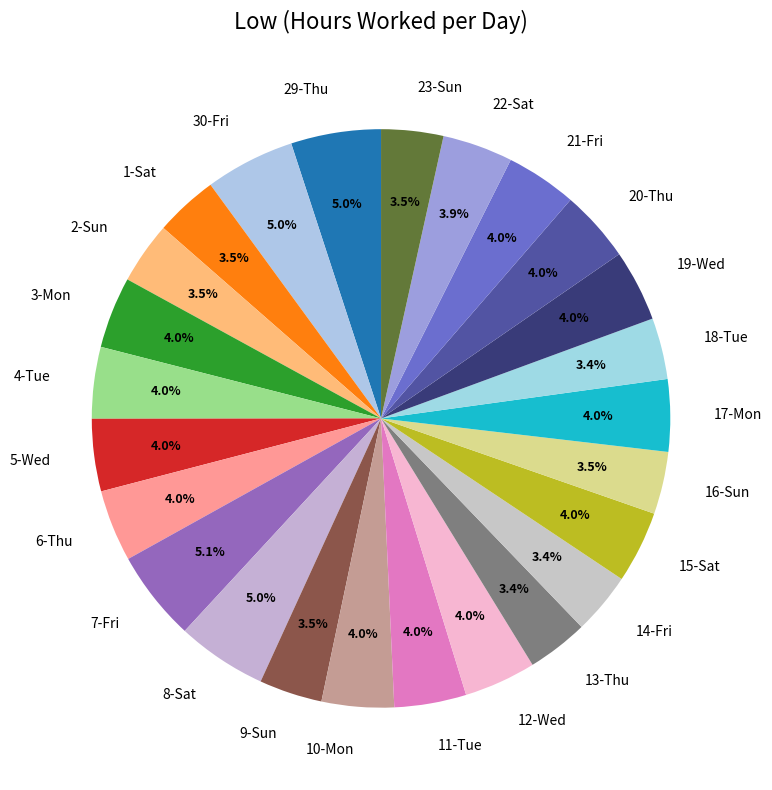

Is it true that 5-Wed is 4% of the pie?

True